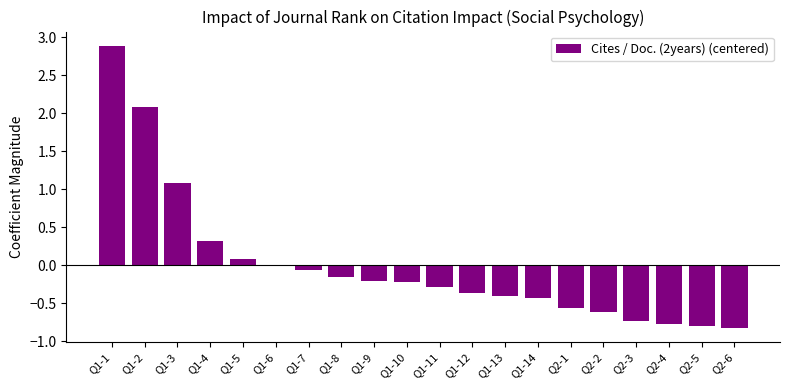

Which category has the highest value across all series?

Q1-1